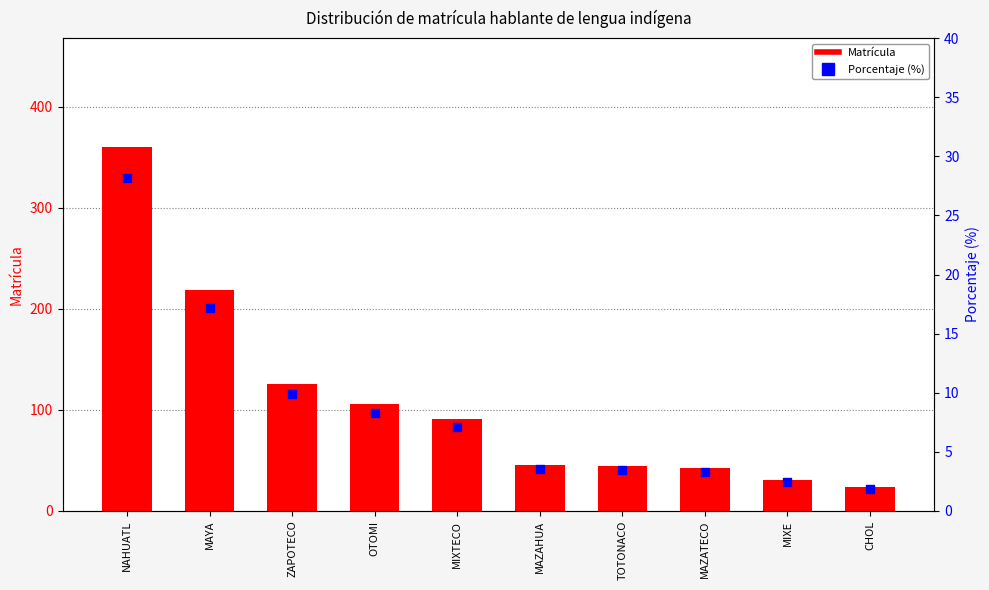

Is the value of Matrícula at MAZATECO greater than the value of Porcentaje (%) at MIXTECO?

Yes